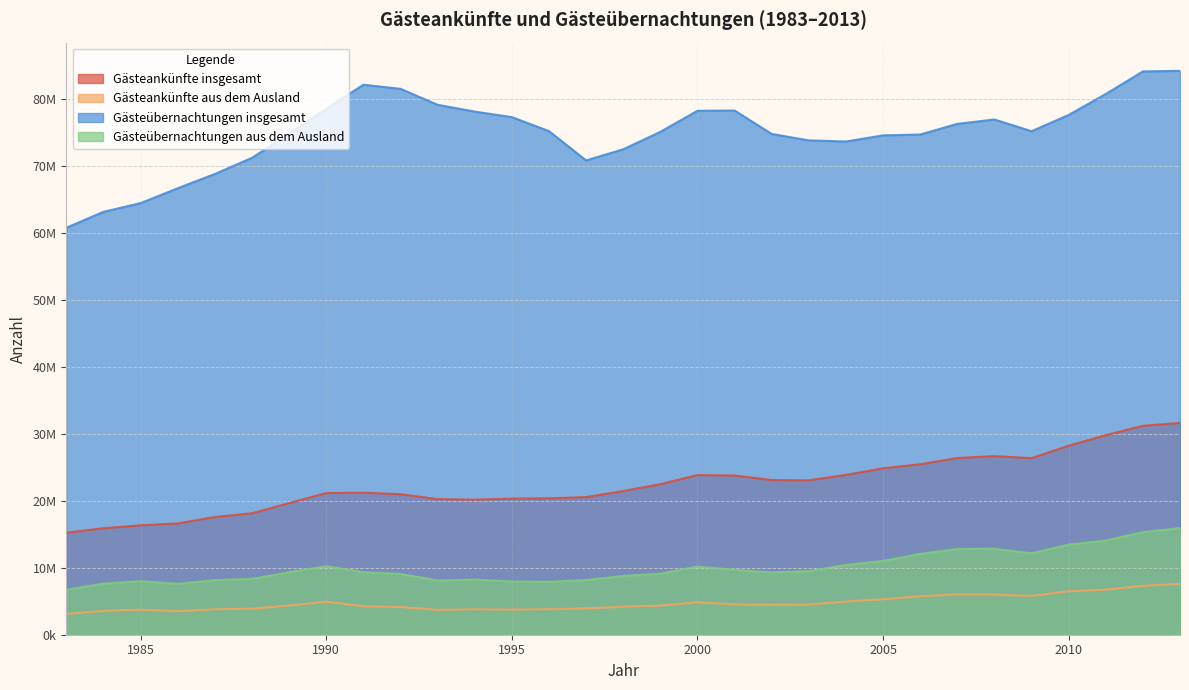

What is the sum of the Gästeübernachtungen aus dem Ausland values at 1995 and 1987?

16108723